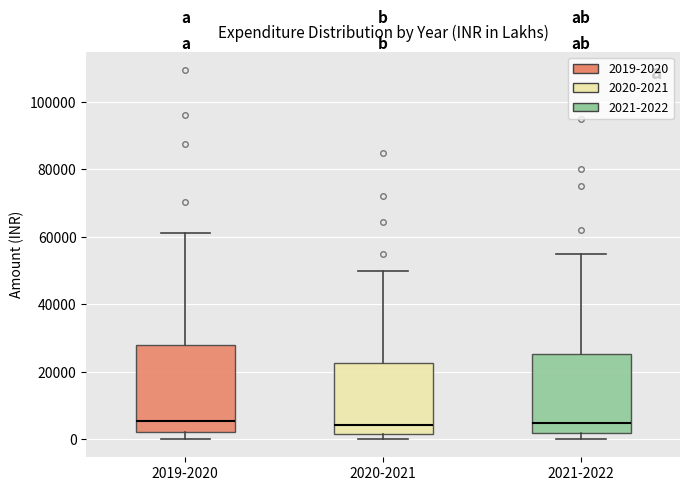

Comparing the boxes themselves (not the whiskers), which one is the tallest?

2019-2020